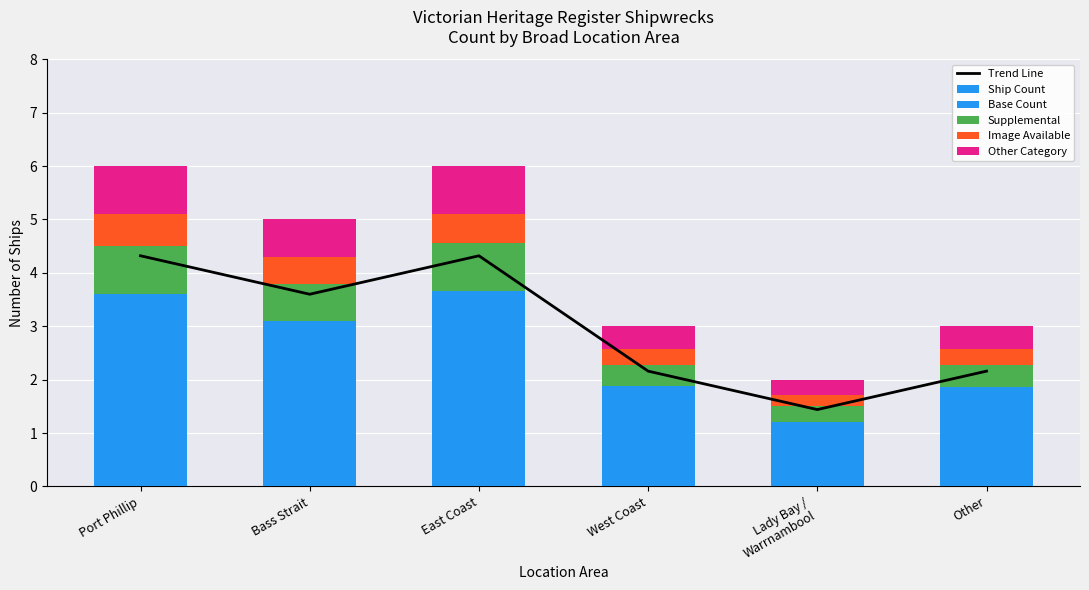

Rank the series by their maximum value, from lowest to highest.

Image Available, Supplemental, Other Category, Base Count, Trend Line, Ship Count